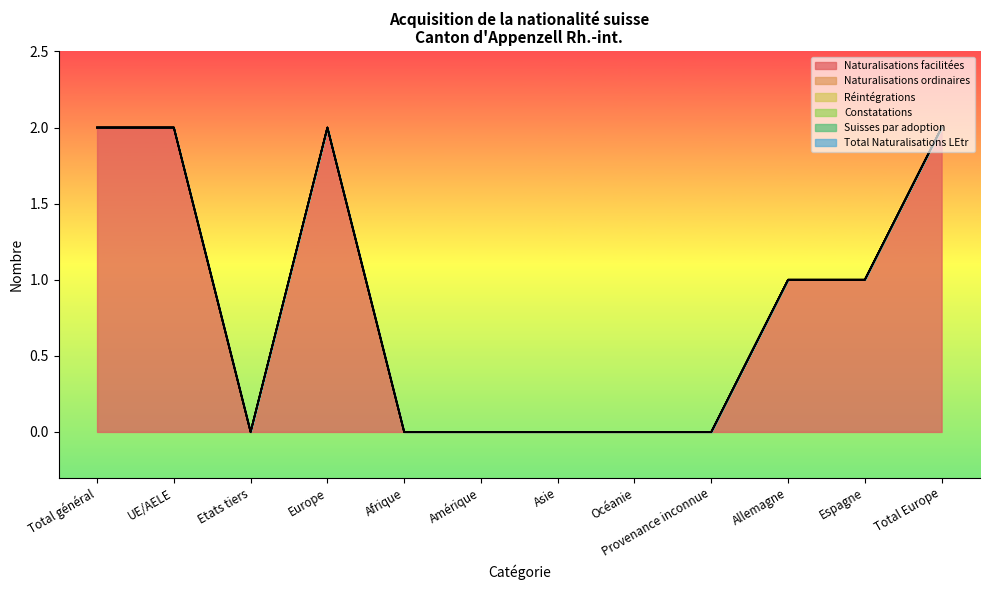

What is the highest value of the Naturalisations facilitées series?

2